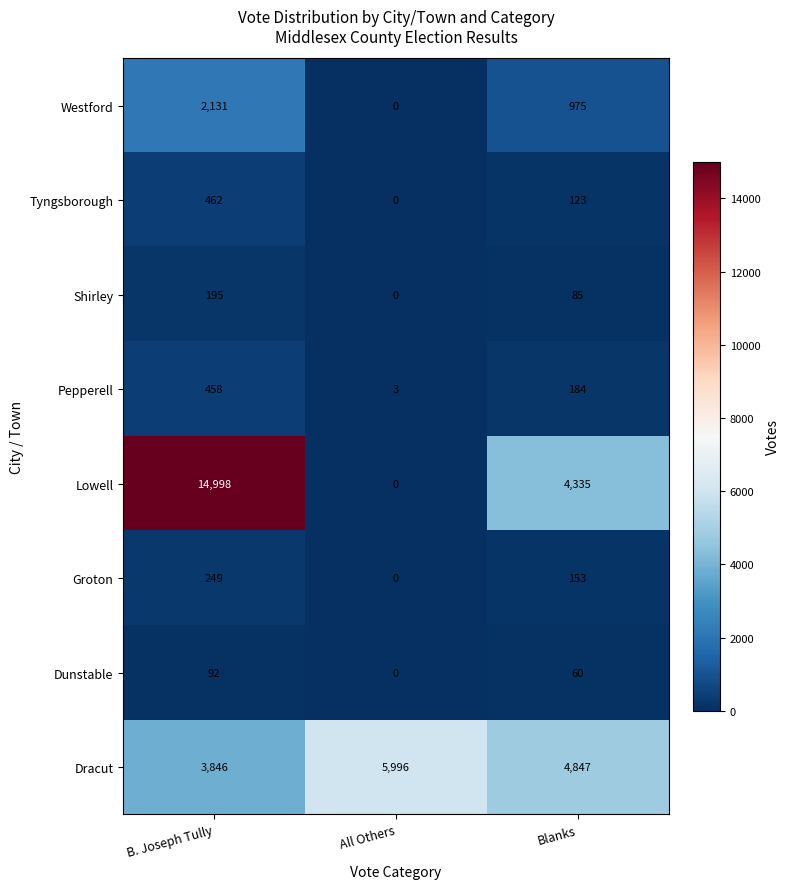

Reading left to right, extract all data points from this chart.

Westford: 2131	0	975
Tyngsborough: 462	0	123
Shirley: 195	0	85
Pepperell: 458	3	184
Lowell: 14998	0	4335
Groton: 249	0	153
Dunstable: 92	0	60
Dracut: 3846	5996	4847